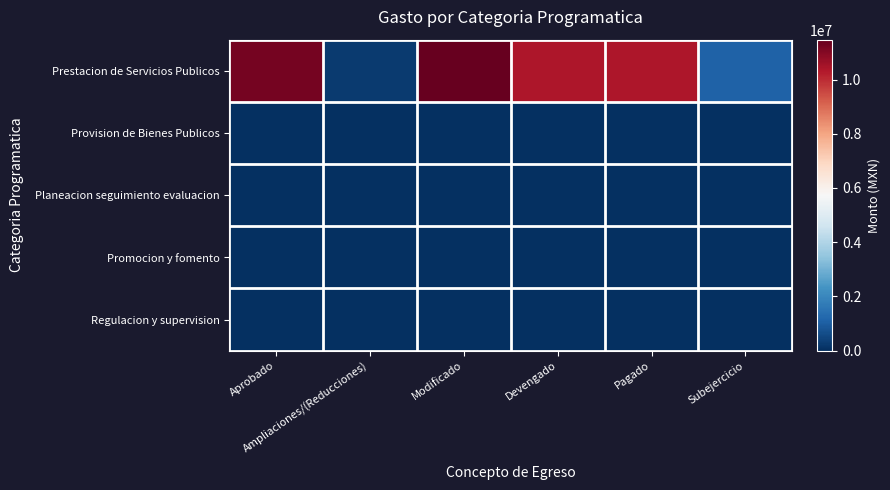

Which series has the largest total across all categories?

Prestacion de Servicios Publicos